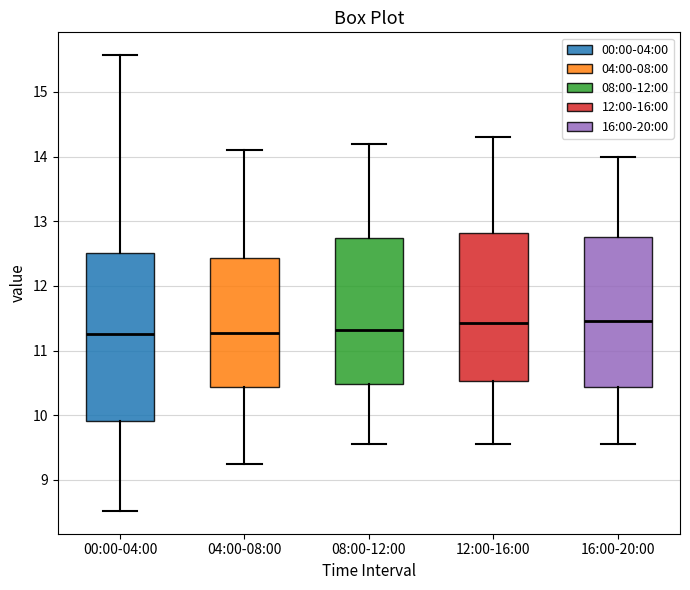

Where does the median line of the box for 12:00-16:00 sit on the y-axis? The values are not printed on the chart, so give them approximately, as read against the axis.

11.4